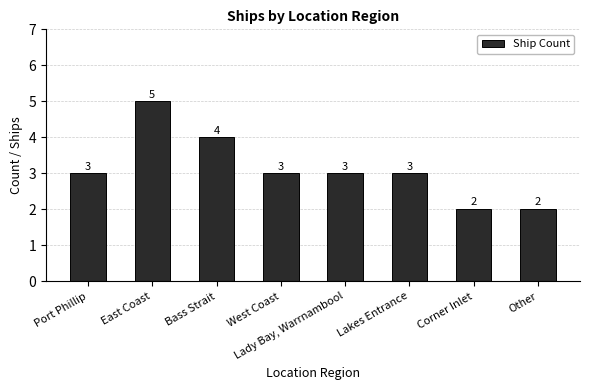

What is the difference between the maximum and minimum values?

3